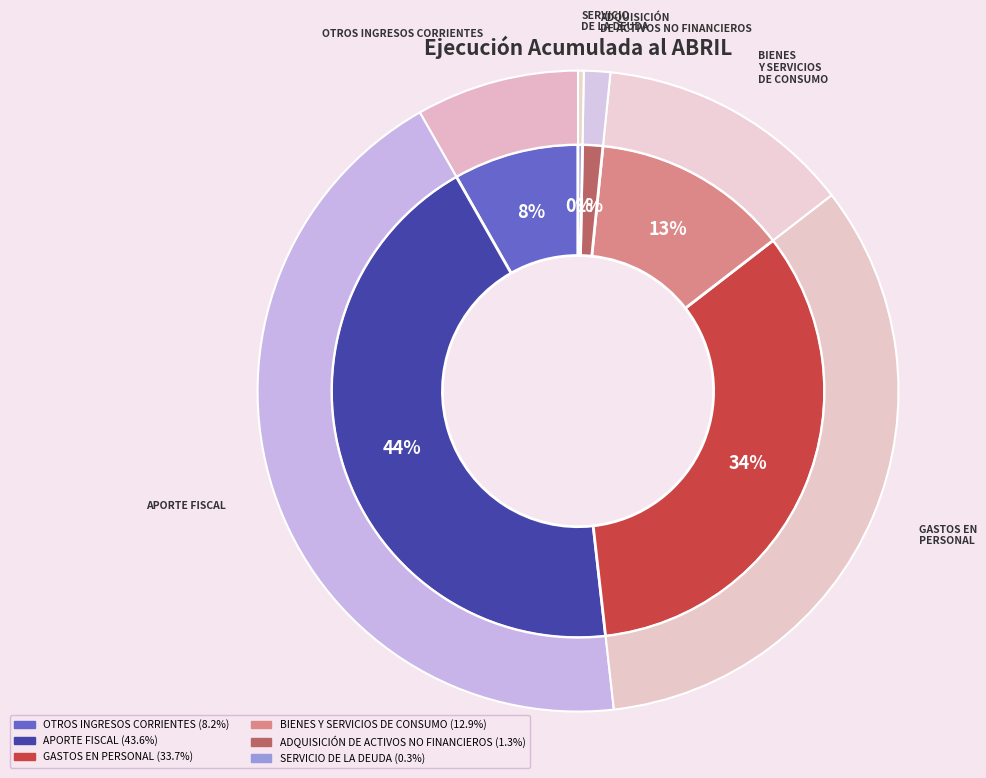

How many segments does this pie chart have?

7